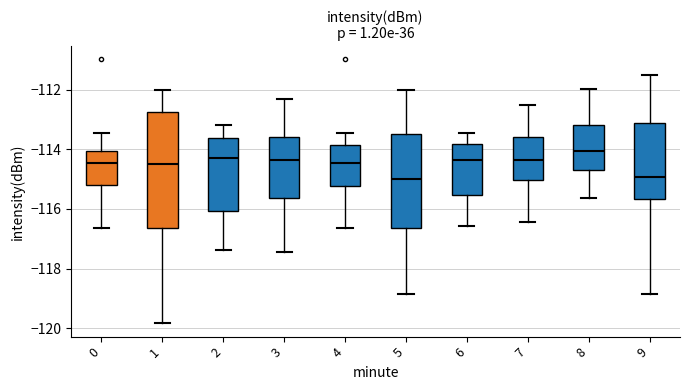

Reading left to right, transcribe this box plot: for each box, give where its median line is, the range the box spans, and where its two whiskers end, as read against the y-axis. The values are not printed on the chart, so give them approximately, as read against the axis.

0: median -114.4, box -115.2 to -114.0, whiskers -116.6 to -113.4
1: median -114.4, box -116.6 to -112.8, whiskers -119.8 to -112.0
2: median -114.2, box -116.0 to -113.6, whiskers -117.4 to -113.2
3: median -114.4, box -115.6 to -113.6, whiskers -117.4 to -112.4
4: median -114.4, box -115.2 to -113.8, whiskers -116.6 to -113.4
5: median -115.0, box -116.6 to -113.4, whiskers -118.8 to -112.0
6: median -114.4, box -115.6 to -113.8, whiskers -116.6 to -113.4
7: median -114.4, box -115.0 to -113.6, whiskers -116.4 to -112.6
8: median -114.0, box -114.6 to -113.2, whiskers -115.6 to -112.0
9: median -115.0, box -115.6 to -113.2, whiskers -118.8 to -111.4